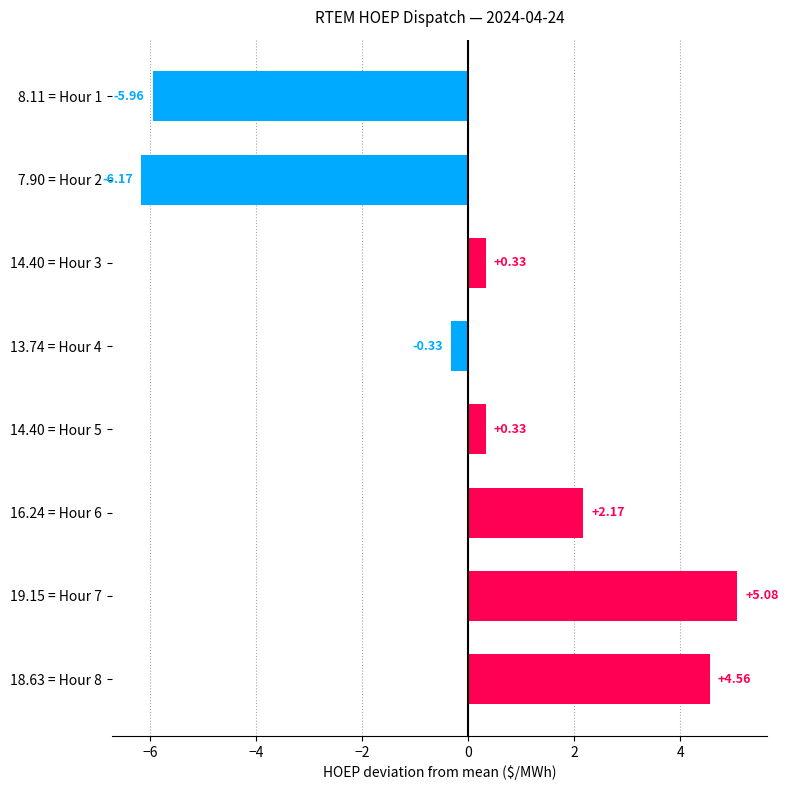

Approximately how many times larger is the value at 16.24 = Hour 6 compared to 18.63 = Hour 8?

0.5